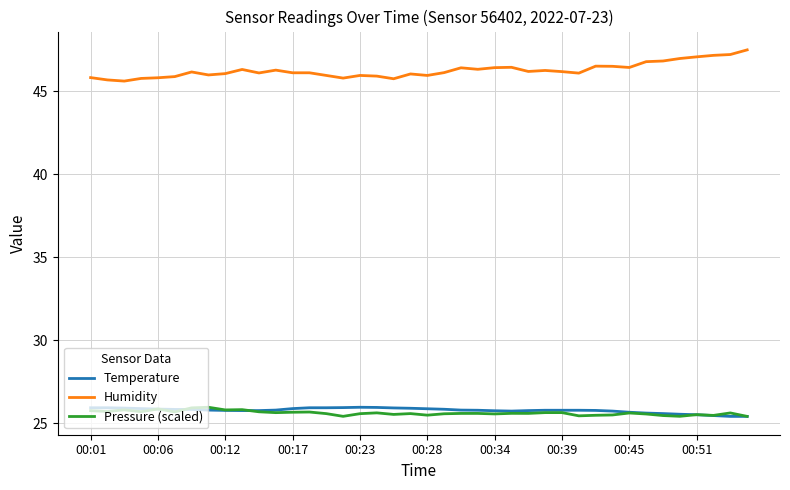

True or false: Humidity and Pressure (scaled) intersect in this chart.

False